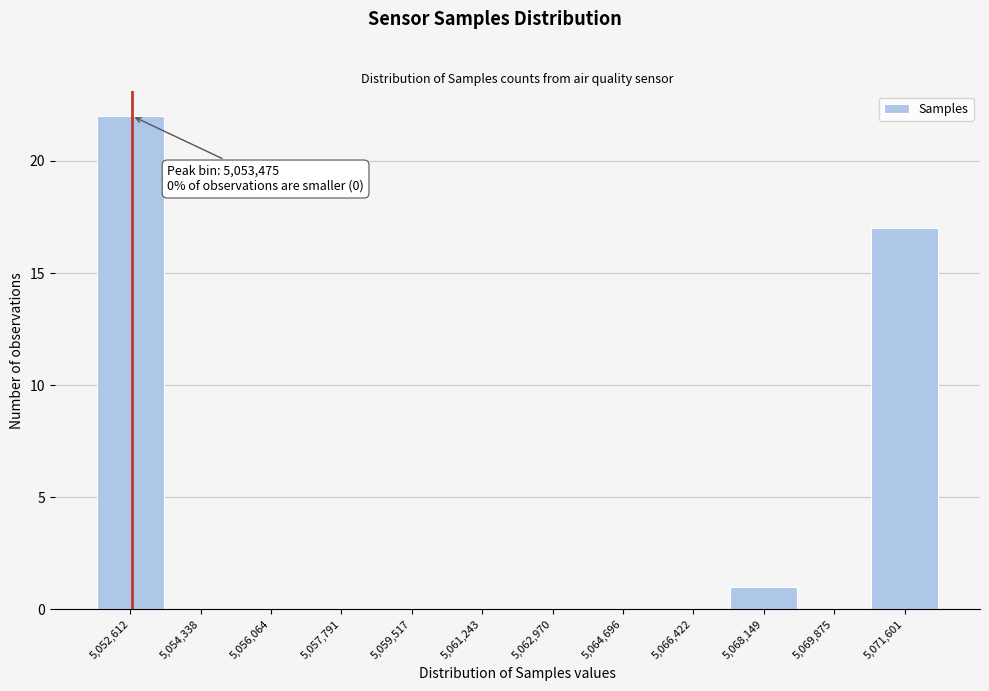

Reading left to right, transcribe all the data shown in this chart.

5,052,612=22	5,054,338=0	5,056,064=0	5,057,791=0	5,059,517=0	5,061,243=0	5,062,970=0	5,064,696=0	5,066,422=0	5,068,149=1	5,069,875=0	5,071,601=17